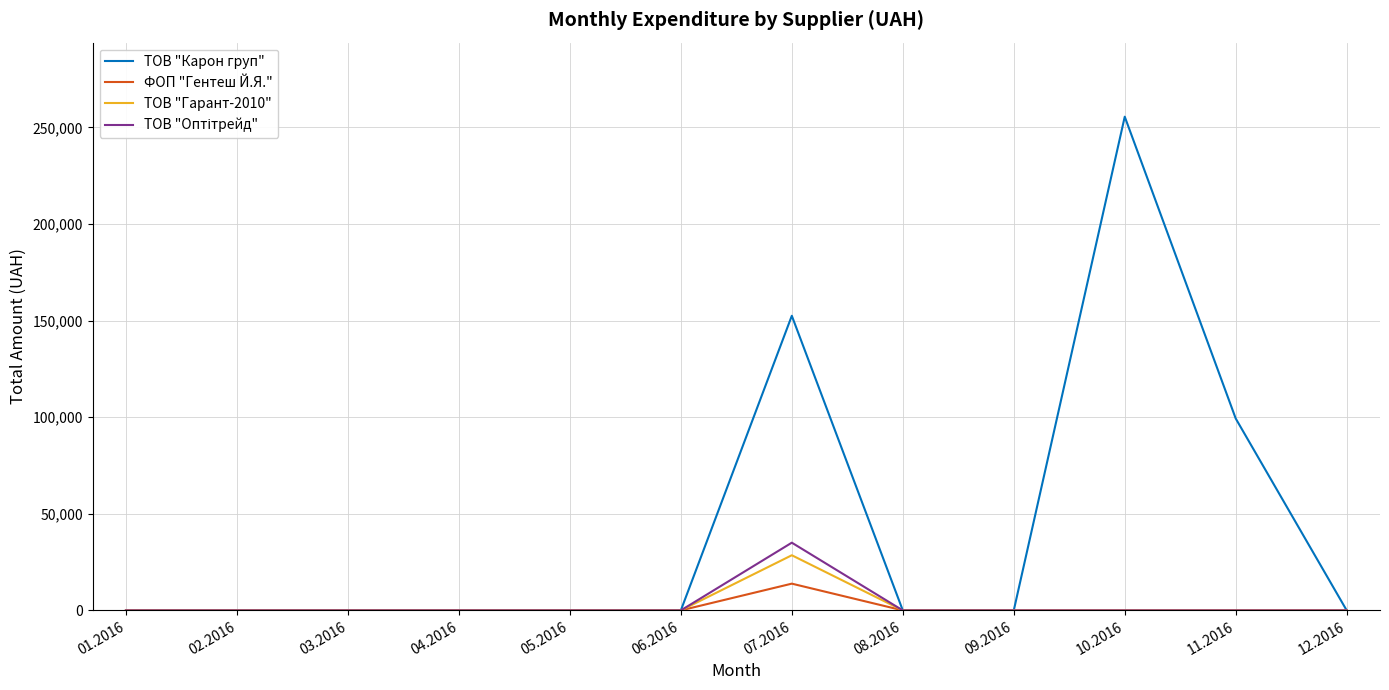

Count the number of data series in this chart.

4